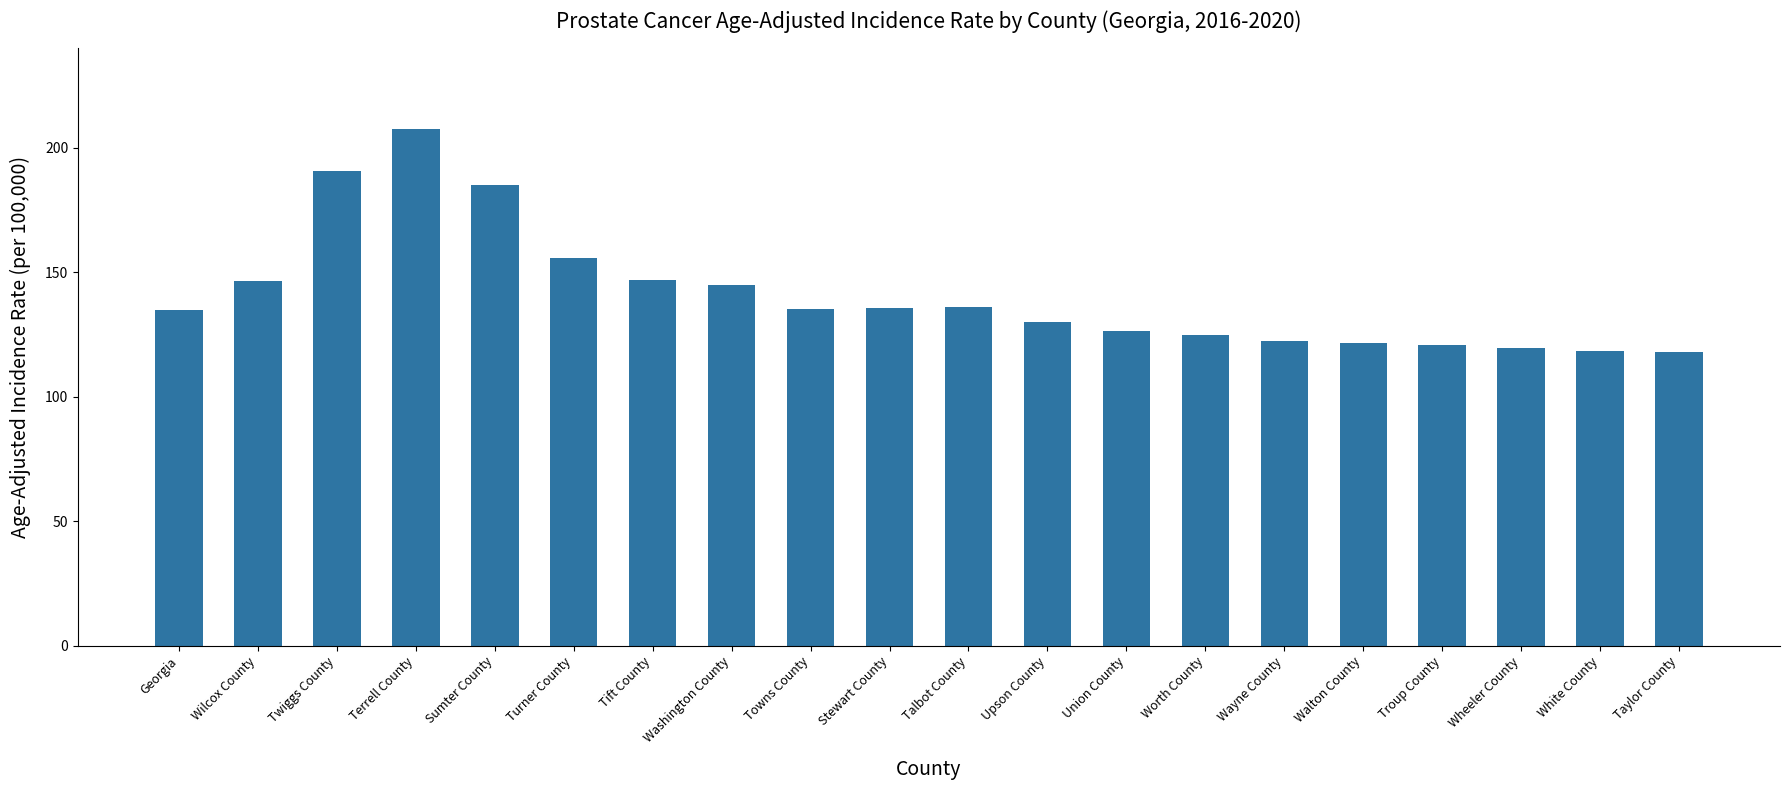

What is the difference between the second highest and second lowest values?

72.6